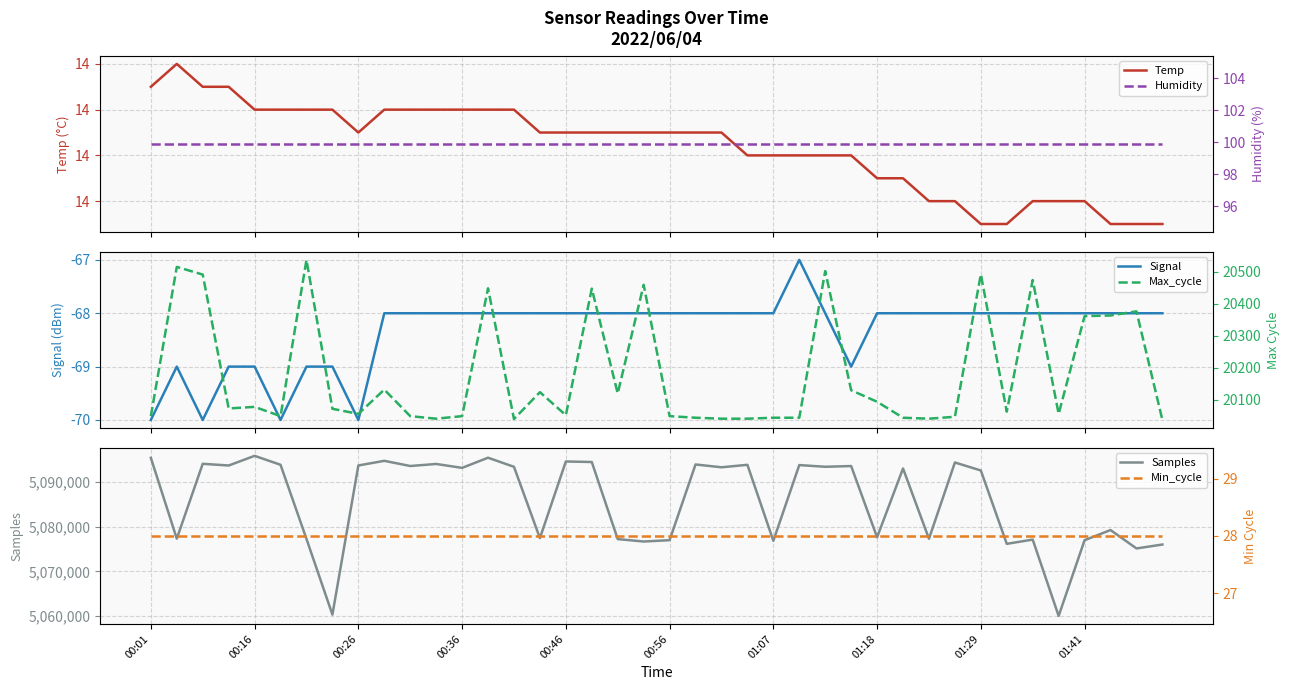

What is the label of the 4th point from the left?

00:36